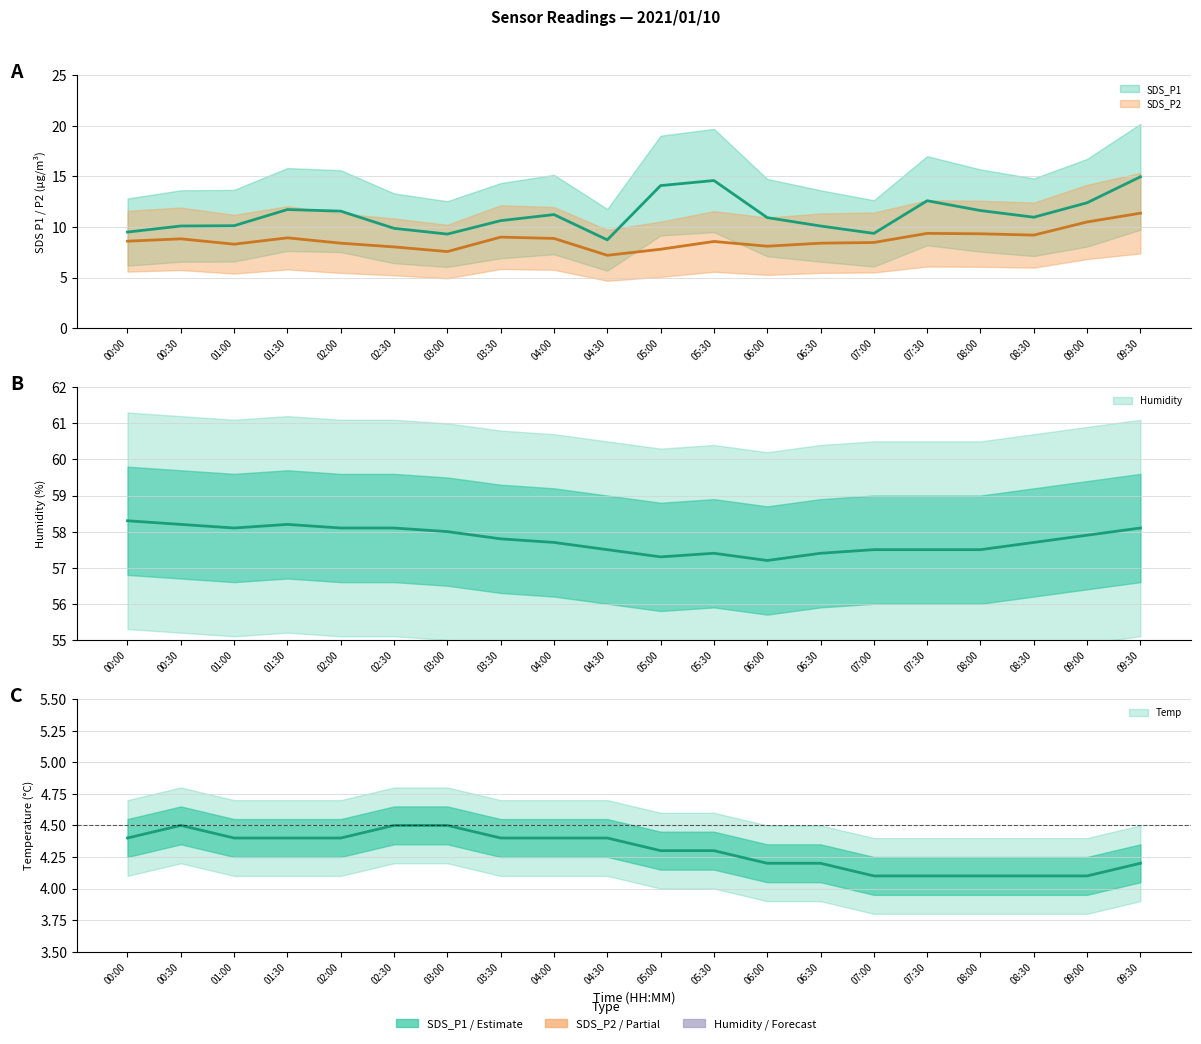

In Humidity, how many points are lower than both neighbors (excluding endpoints)?

3